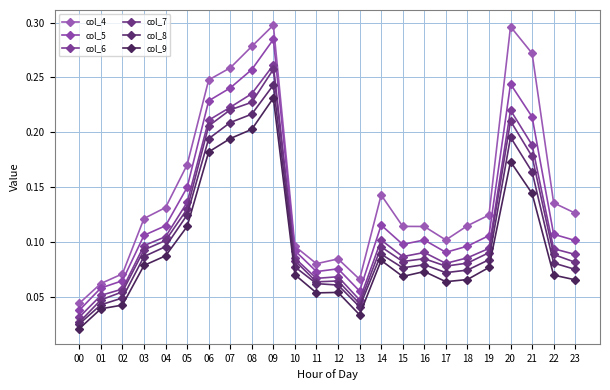

True or false: col_5 and col_8 intersect in this chart.

False